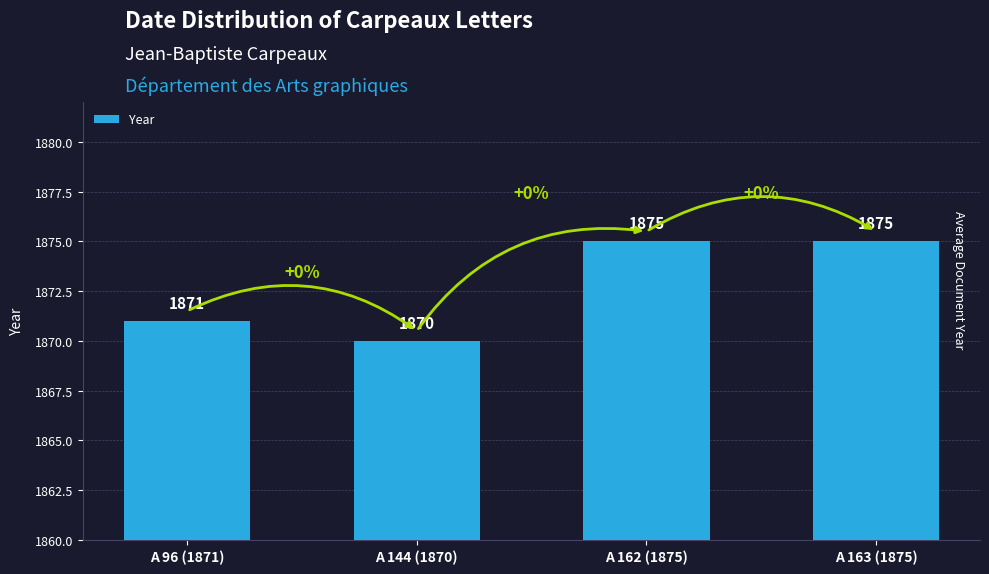

Reading left to right, what are all the values shown in this chart?

A 96 (1871)=1871	A 144 (1870)=1870	A 162 (1875)=1875	A 163 (1875)=1875